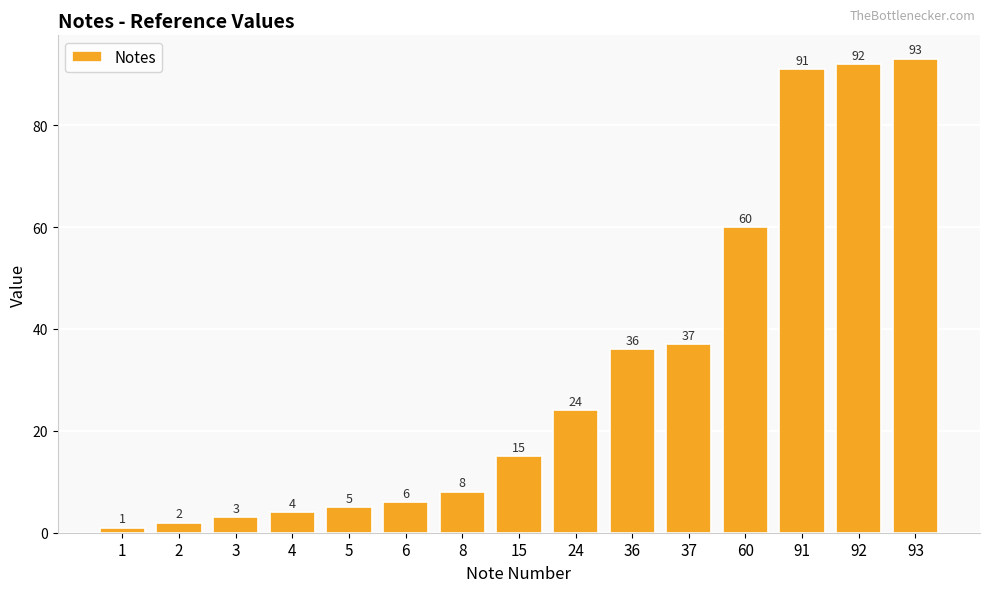

Which label corresponds to the largest value in the chart?

93